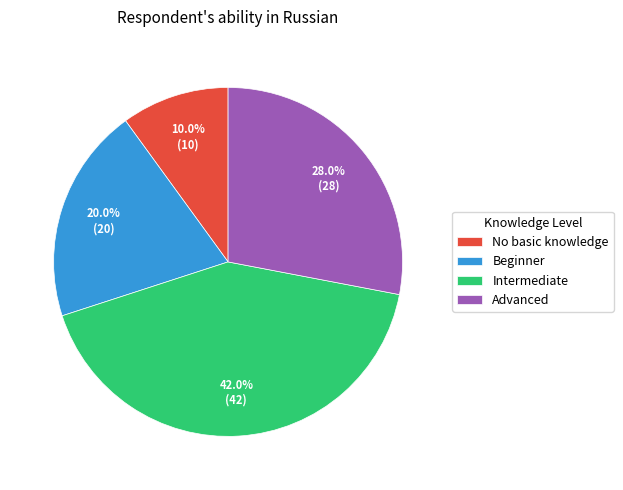

Which slice is the largest?

Intermediate